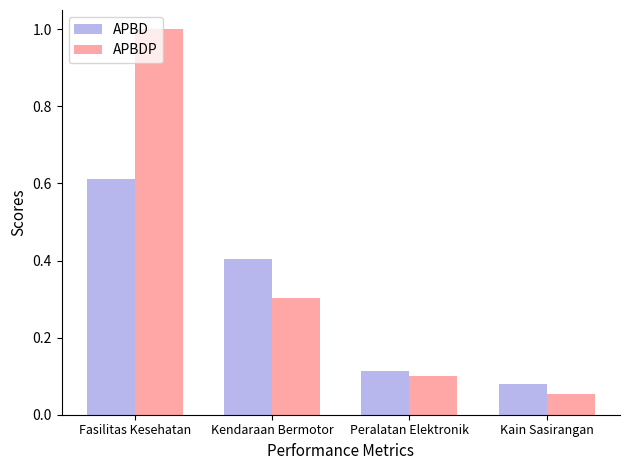

What is the difference between the second highest and minimum values in the APBD series?

0.3